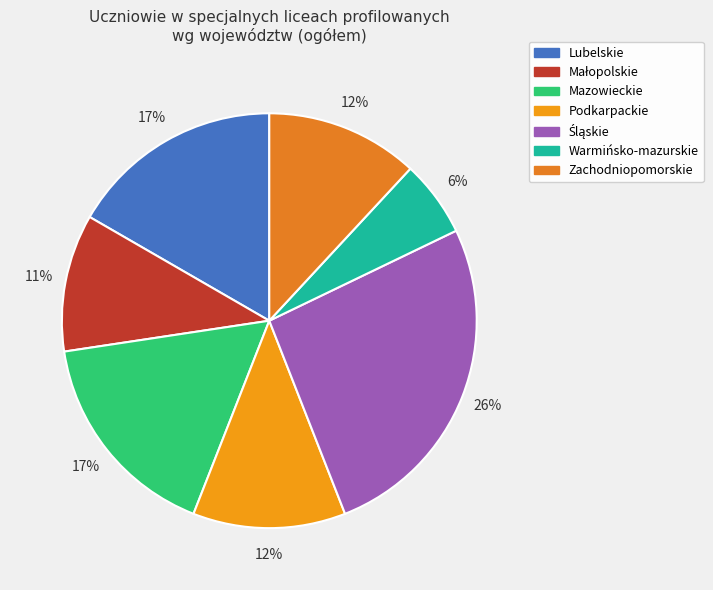

To the nearest percent, what is the average slice percentage?

14%